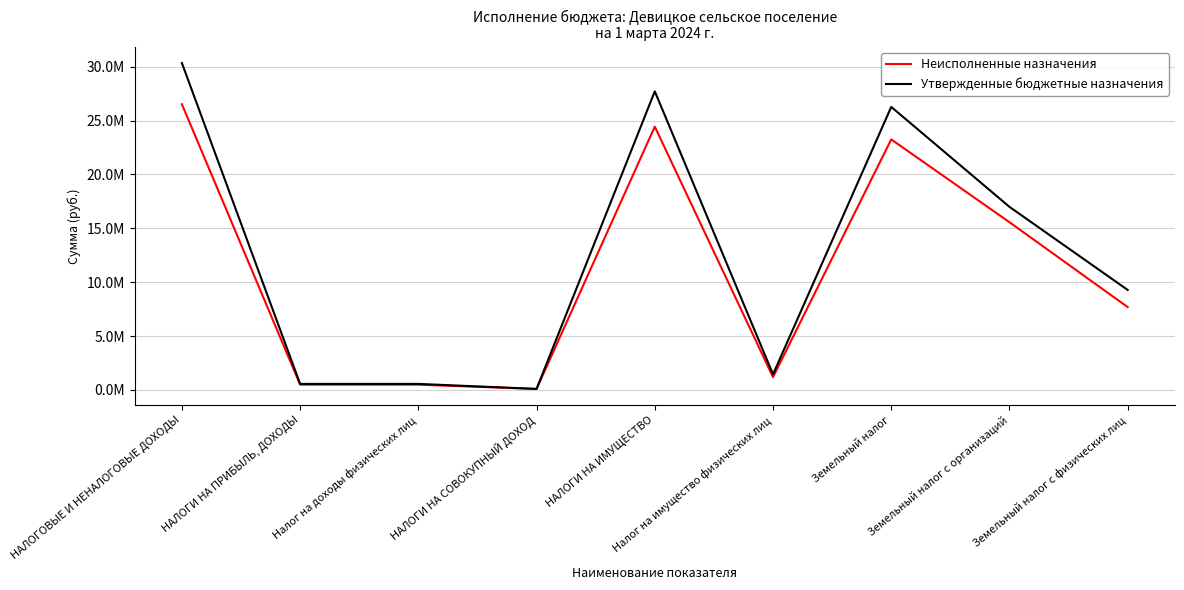

At which label does Неисполненные назначения reach its peak?

НАЛОГОВЫЕ И НЕНАЛОГОВЫЕ ДОХОДЫ